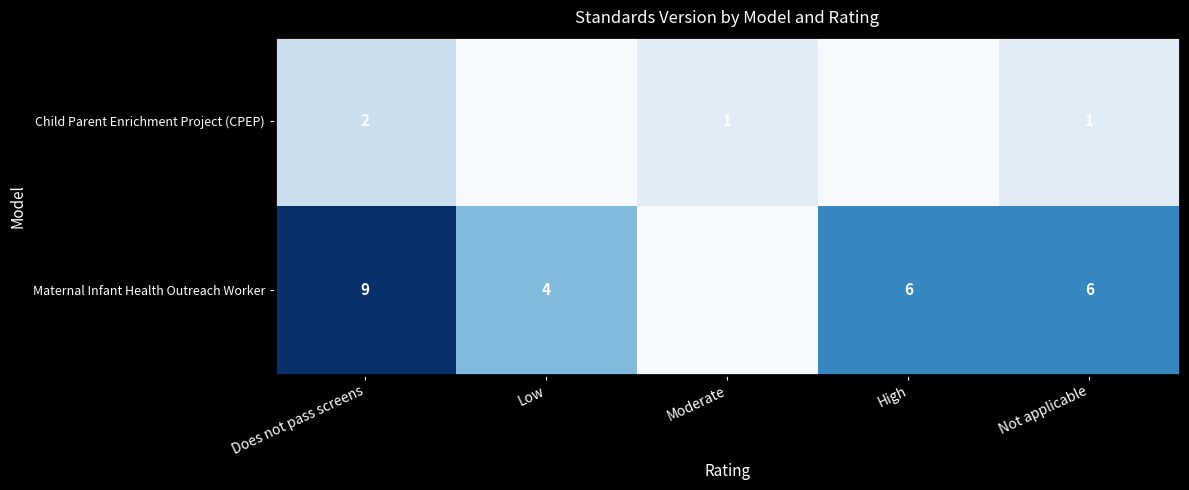

At how many categories does at least one series exceed 5?

3